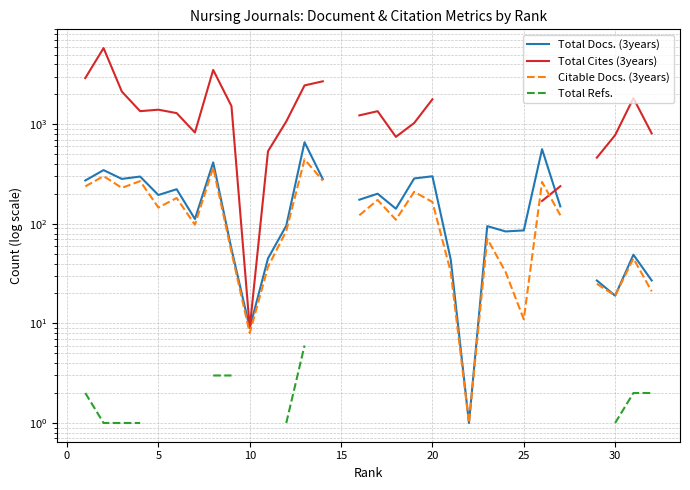

How many lines are shown in the chart?

4